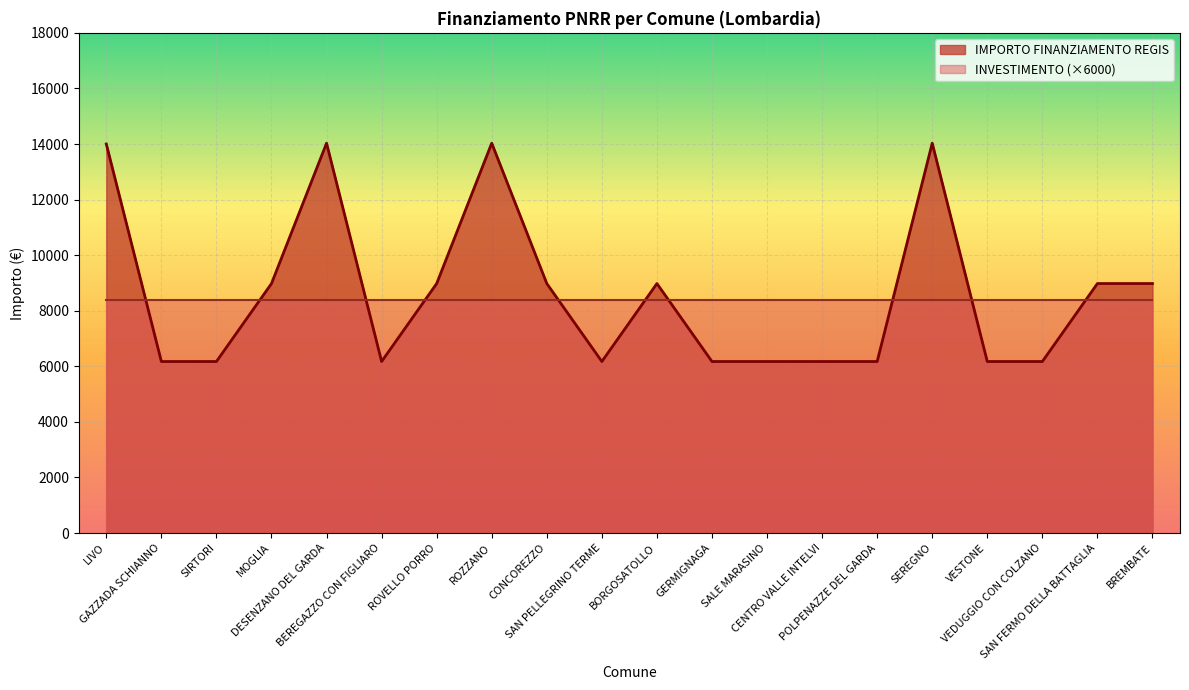

What is the average value?

8584.9